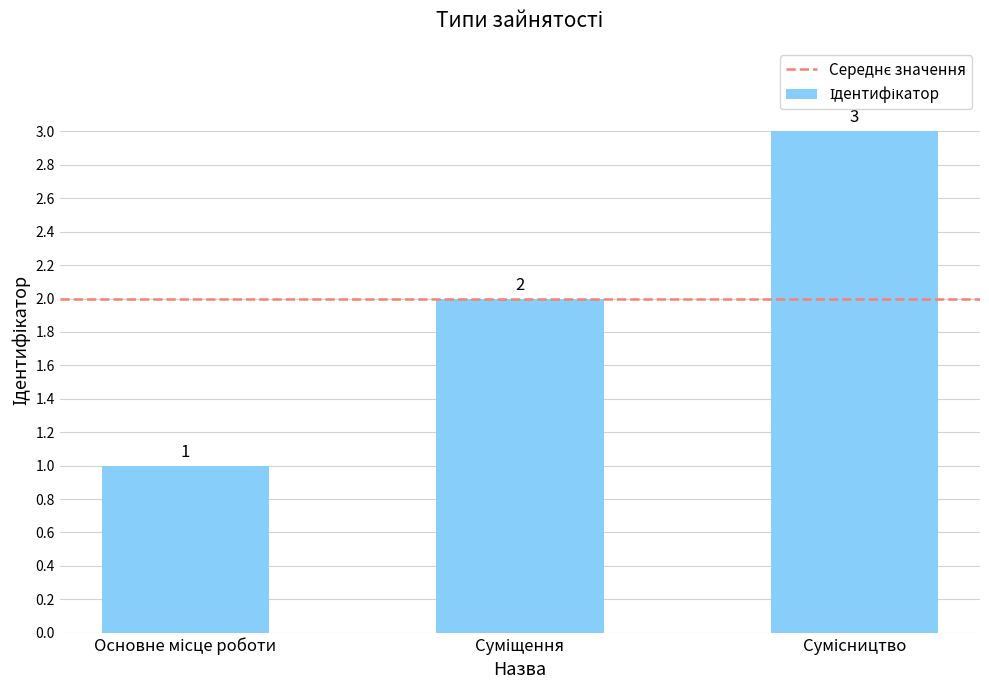

What is the value of the 1st bar from the left?

1